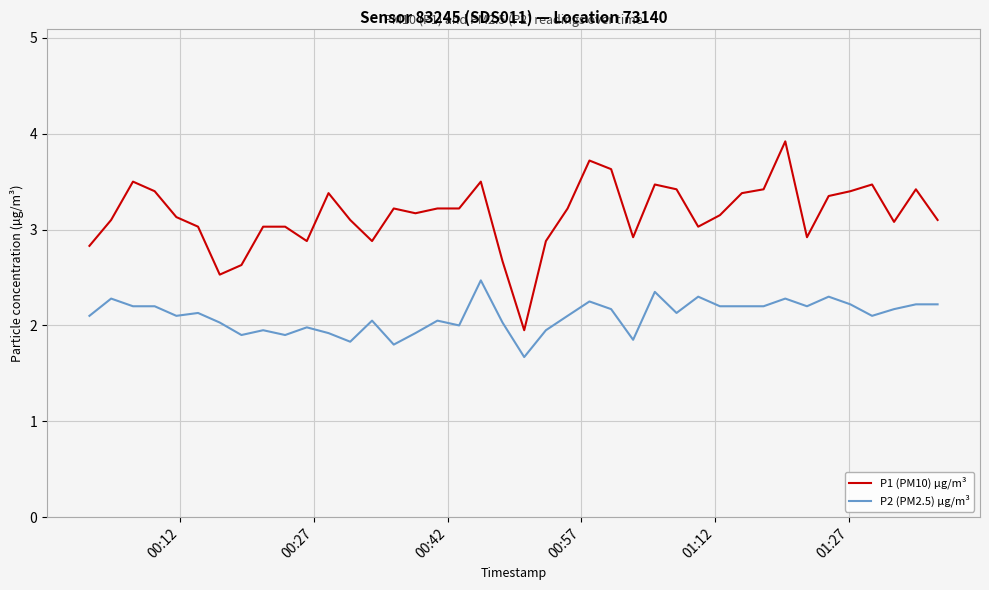

Does the chart have visible grid lines?

Yes